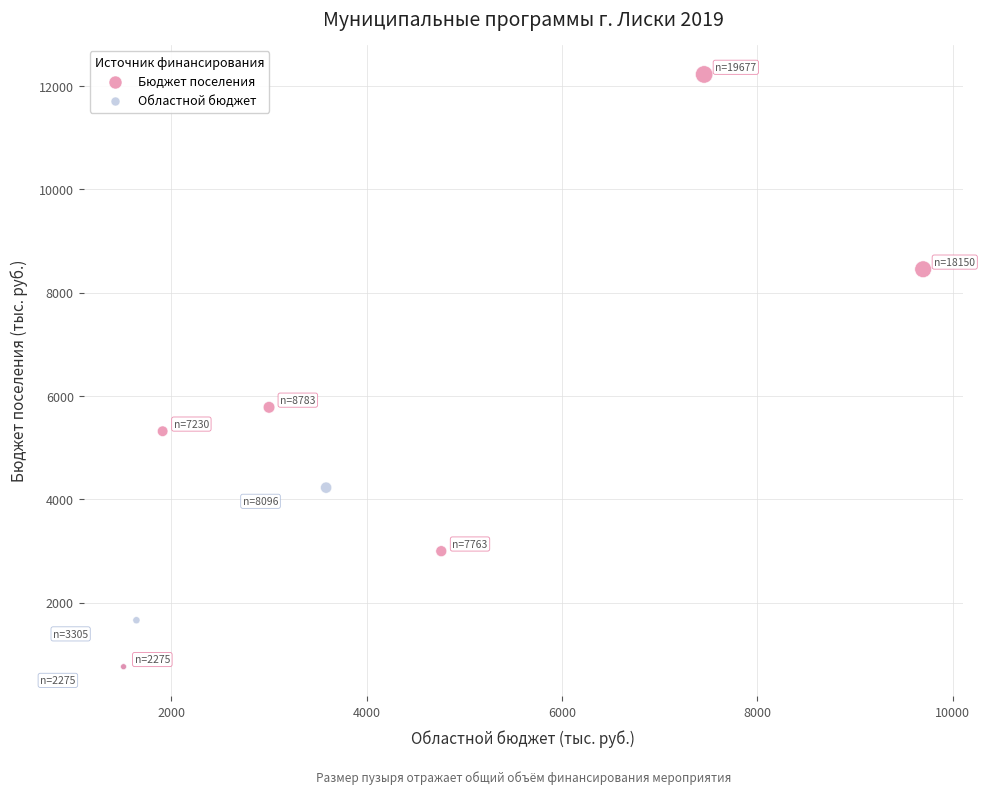

Which series has the widest spread of Y values?

Бюджет поселения